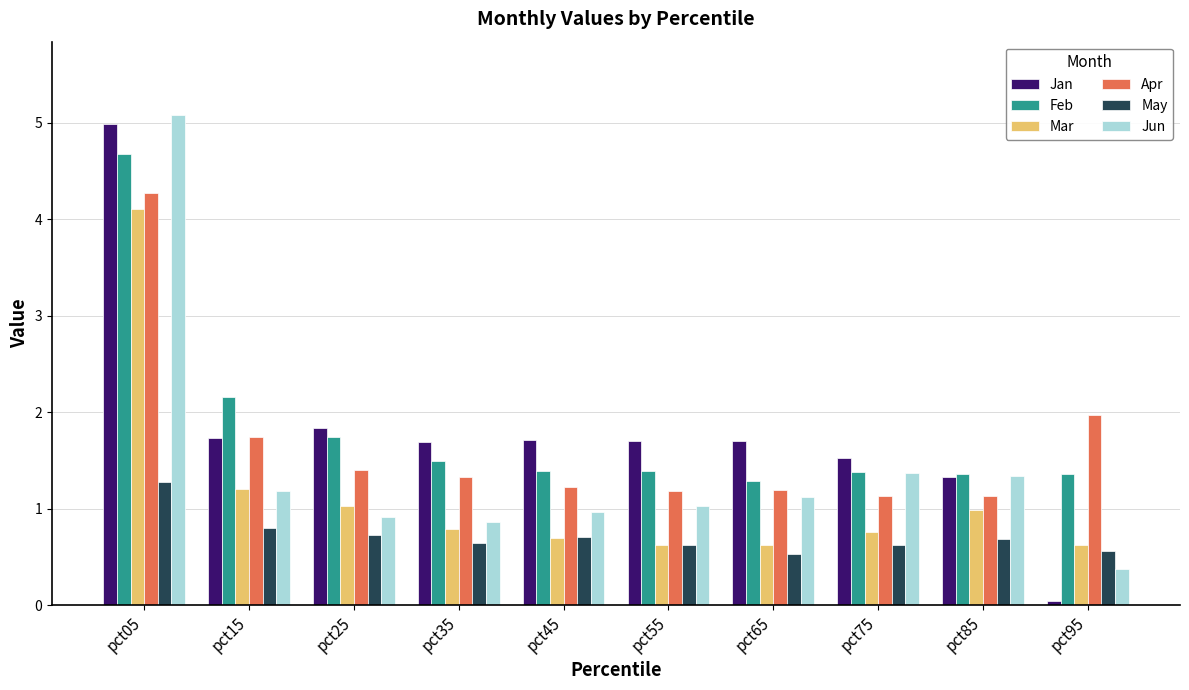

At which label does Jan reach its peak?

pct05